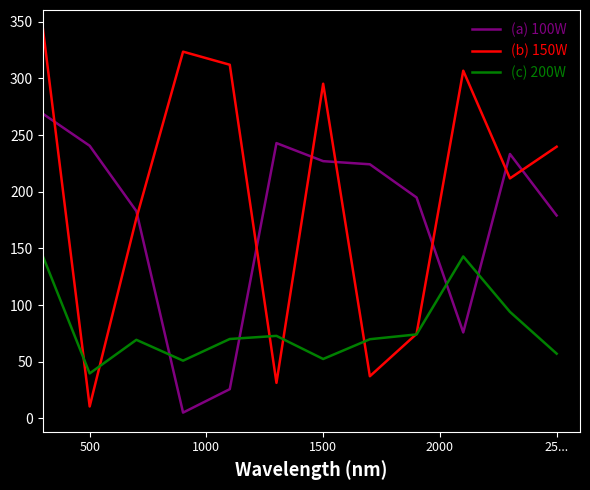

Rank the series by their average value, from lowest to highest.

(c) 200W, (a) 100W, (b) 150W